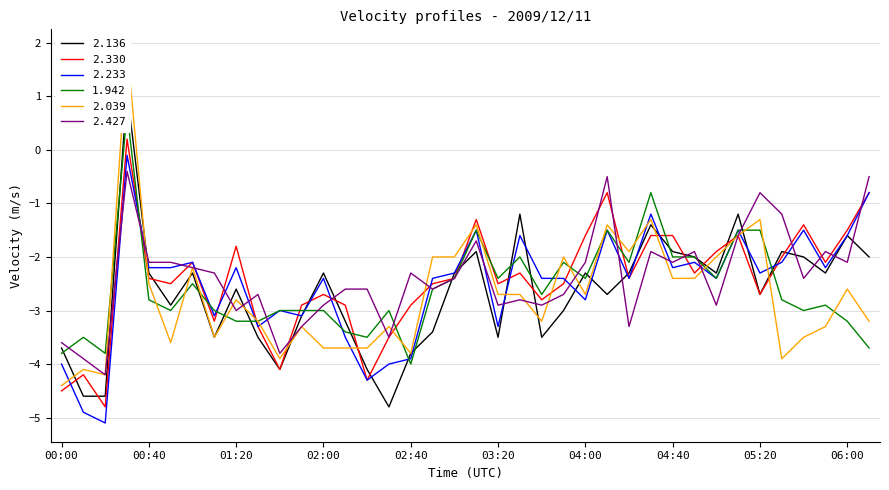

How many positive values does the 2.330 series have?

1